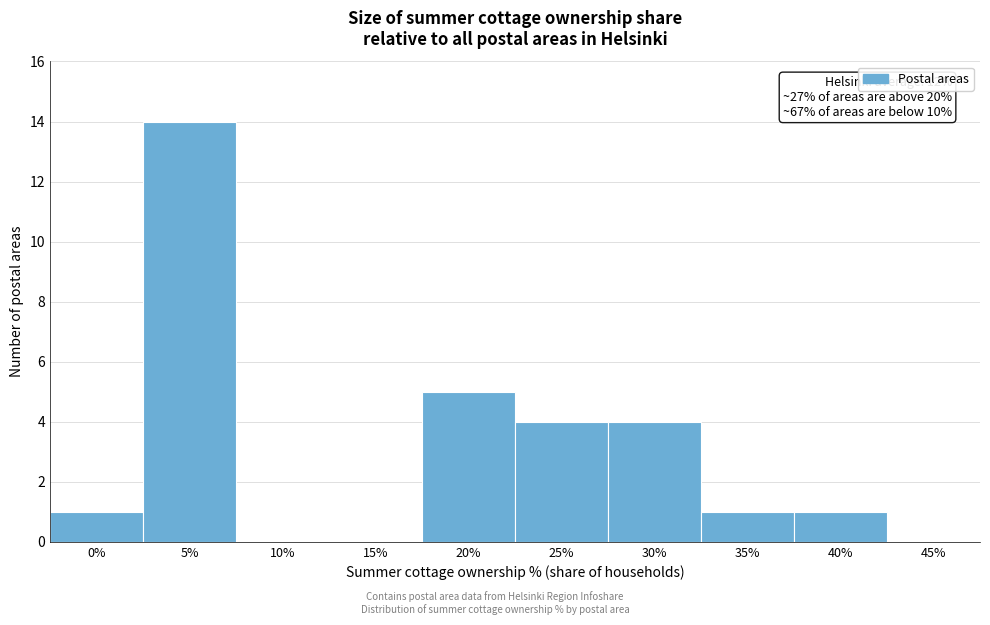

Reading left to right, list all the values displayed in this chart.

0%=1	5%=14	10%=0	15%=0	20%=5	25%=4	30%=4	35%=1	40%=1	45%=0